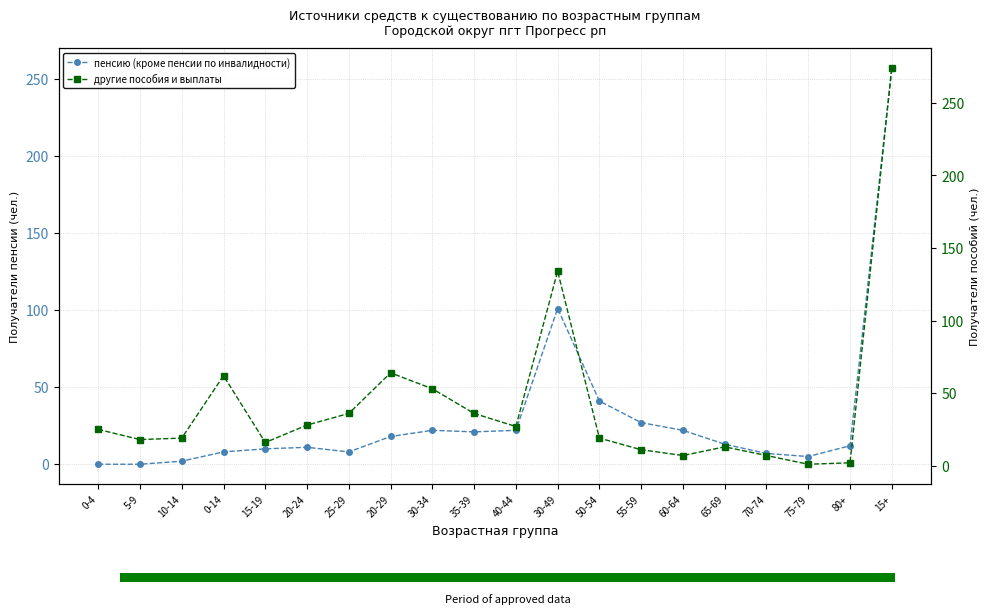

How many data points in другие пособия и выплаты are less than 25?

10